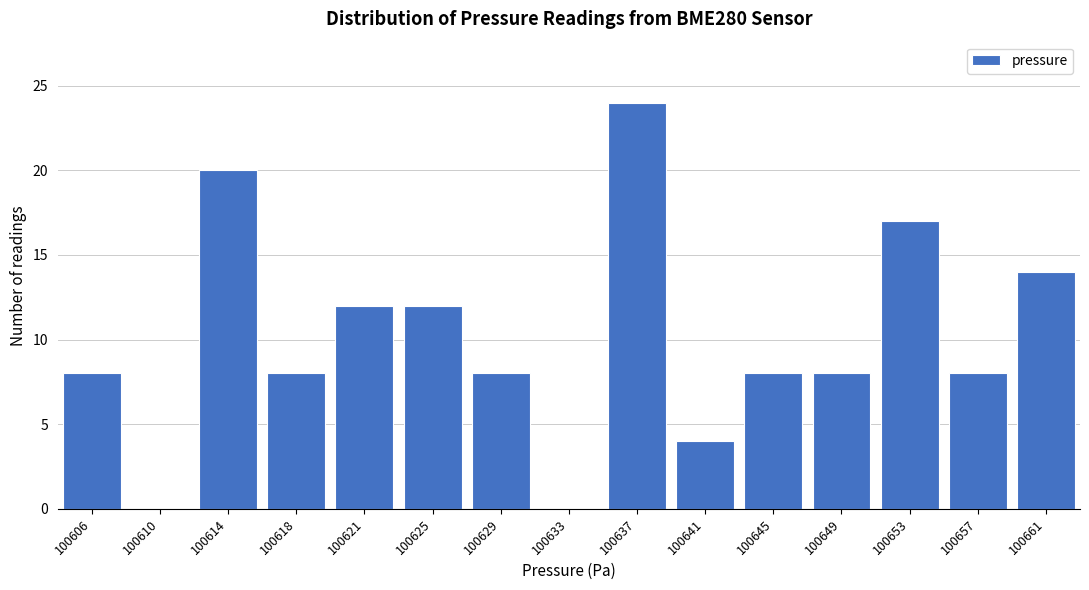

Reading left to right, transcribe all the data shown in this chart.

100606=8	100610=0	100614=20	100618=8	100621=12	100625=12	100629=8	100633=0	100637=24	100641=4	100645=8	100649=8	100653=17	100657=8	100661=14